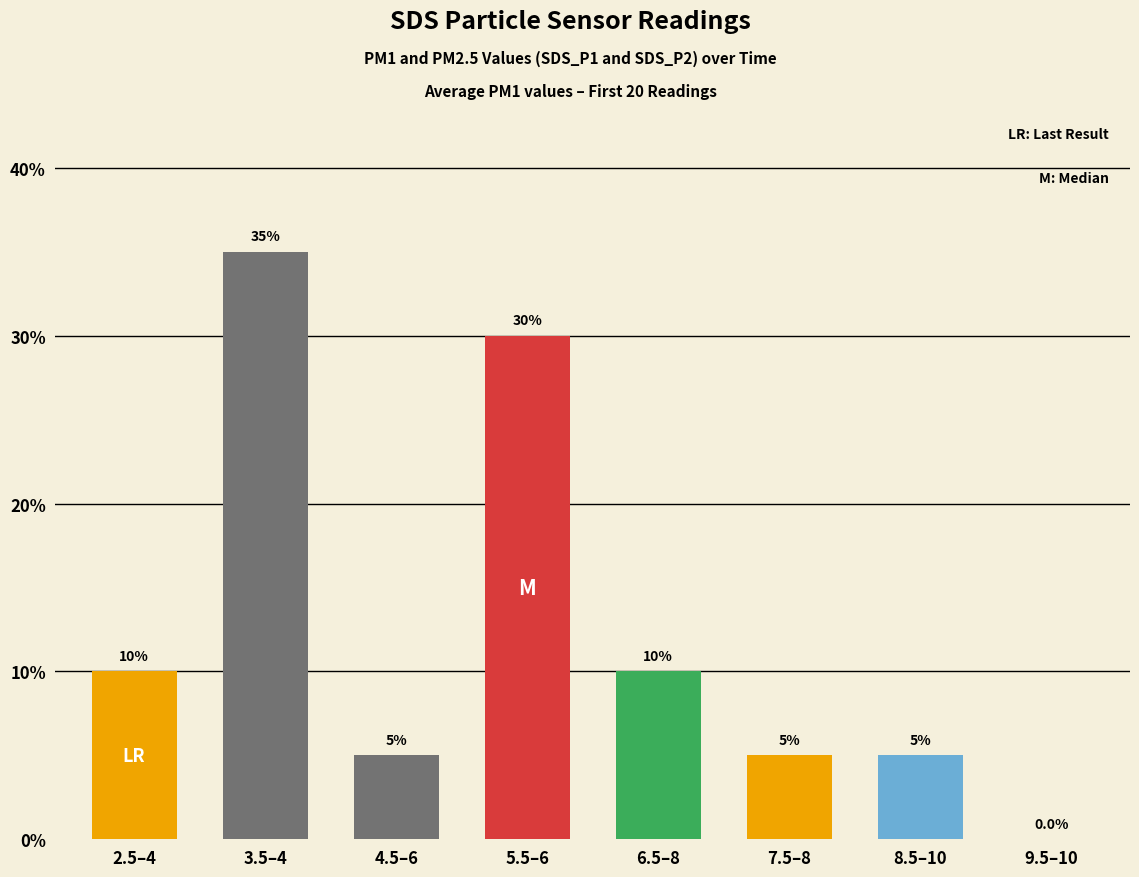

What is the sum of all values?

100